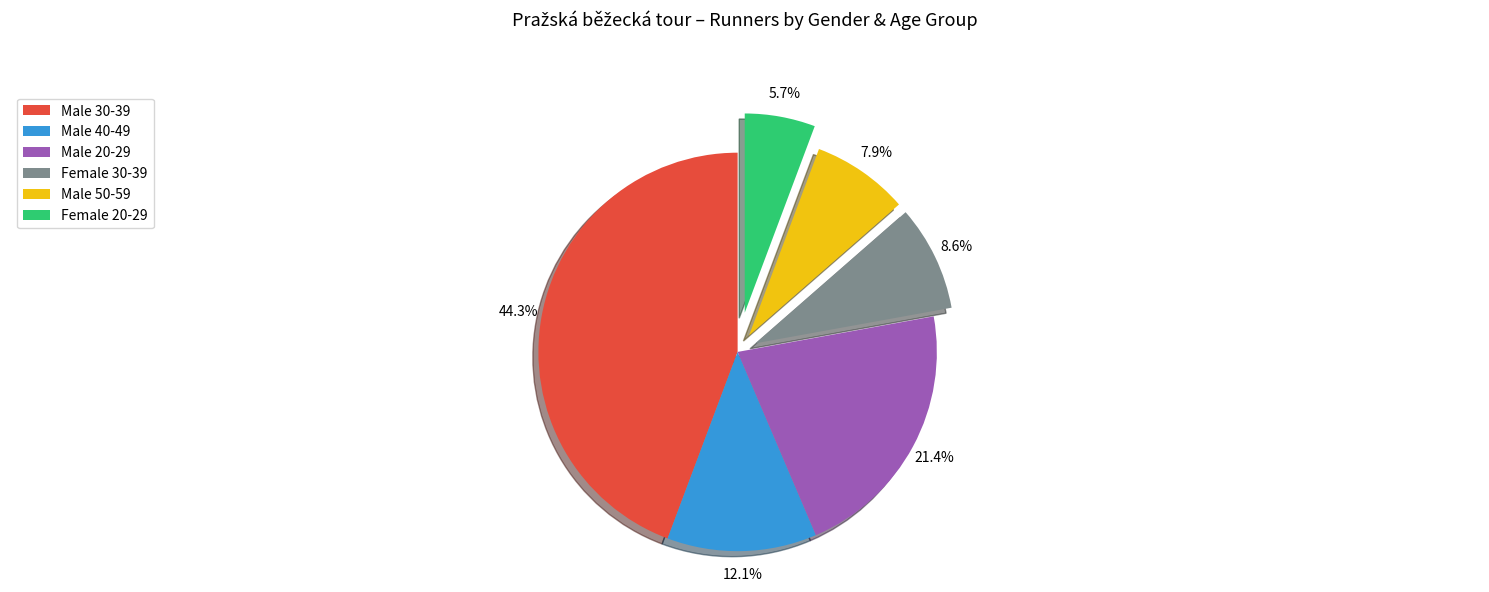

To the nearest percent, what is the combined percentage of Female 20-29 and Male 50-59?

14%